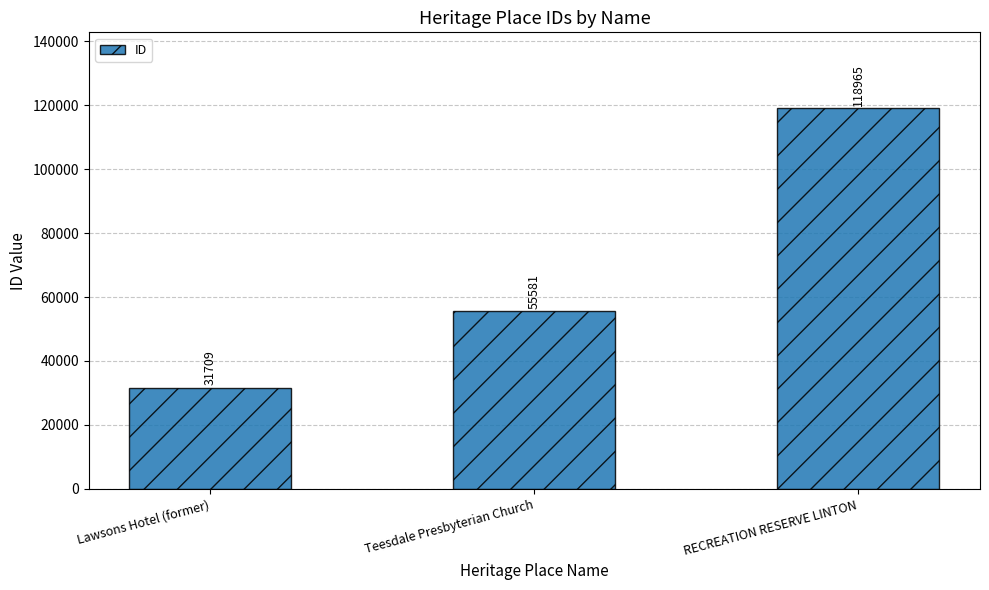

Is it true that the value at Teesdale Presbyterian Church is 28746?

False